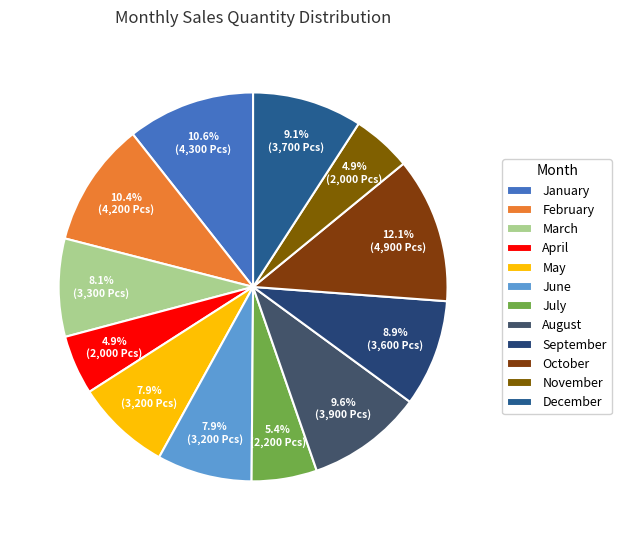

Is it true that June is 2% of the pie?

False